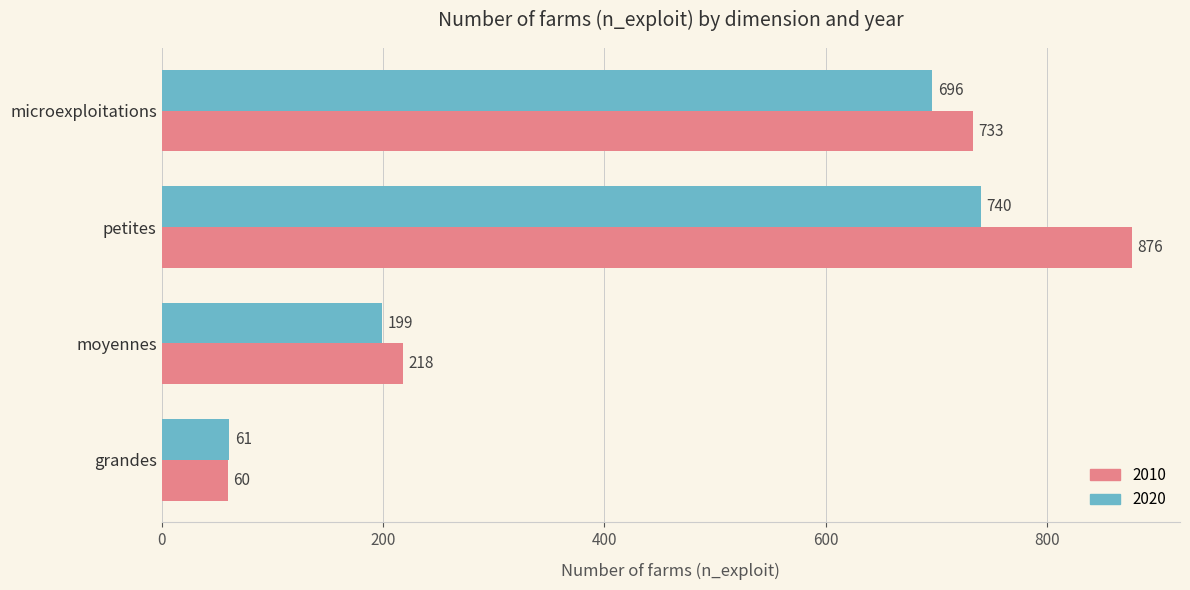

Which series changed the most between microexploitations and petites?

2010